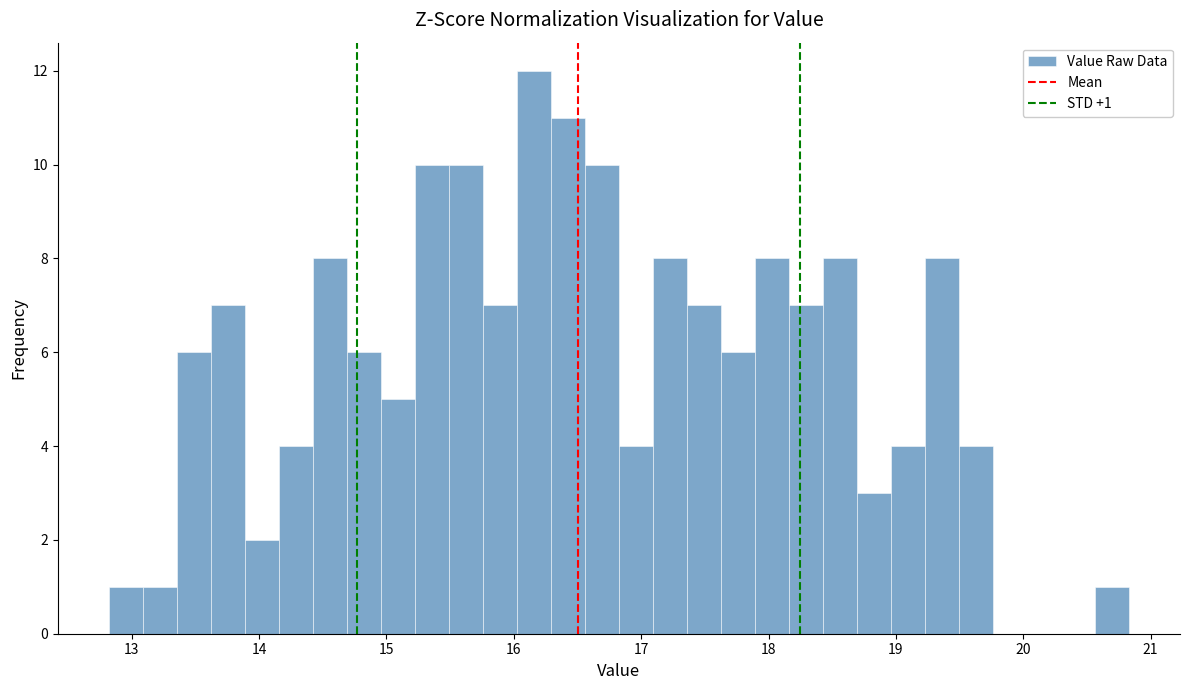

Read against the x-axis, roughly where is the centre of the tallest bar?

16.2